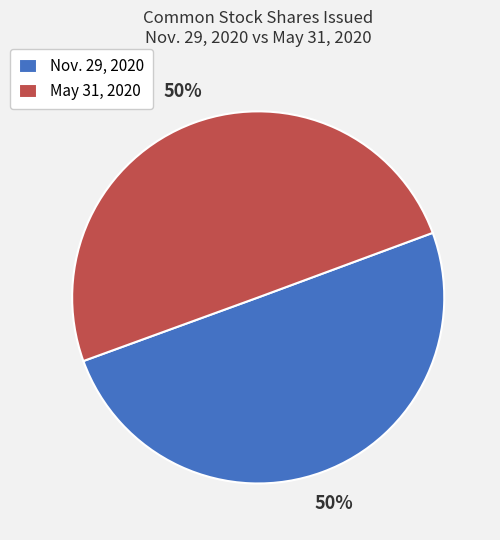

To the nearest percent, what percentage of the pie is Nov. 29, 2020?

50%